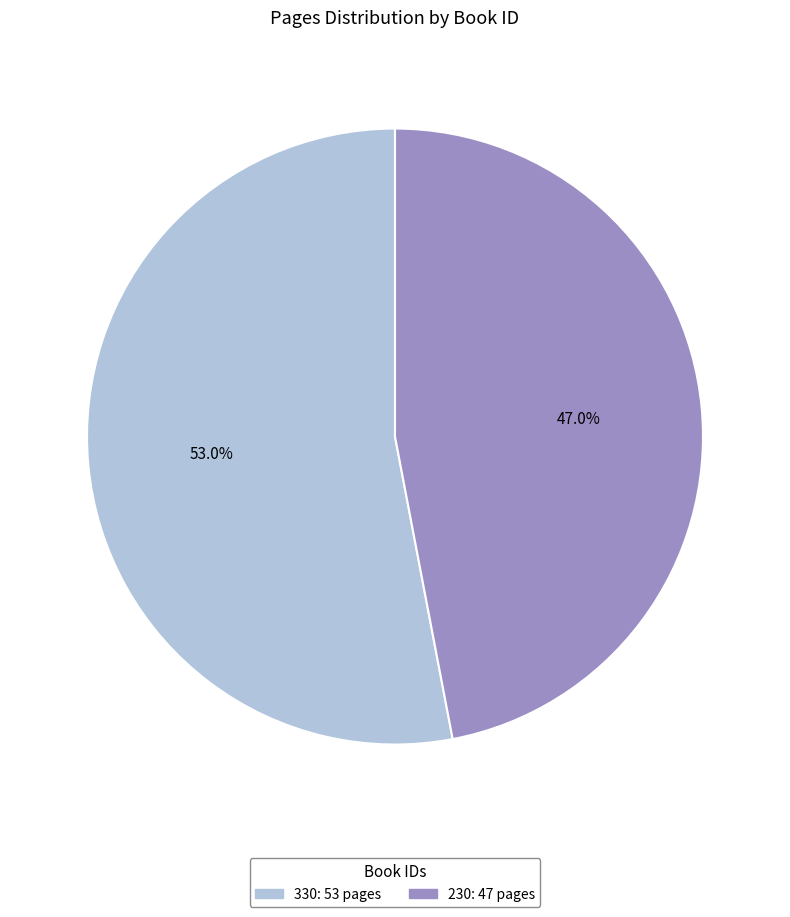

To the nearest percent, what is the combined percentage of 230 and 330?

100%